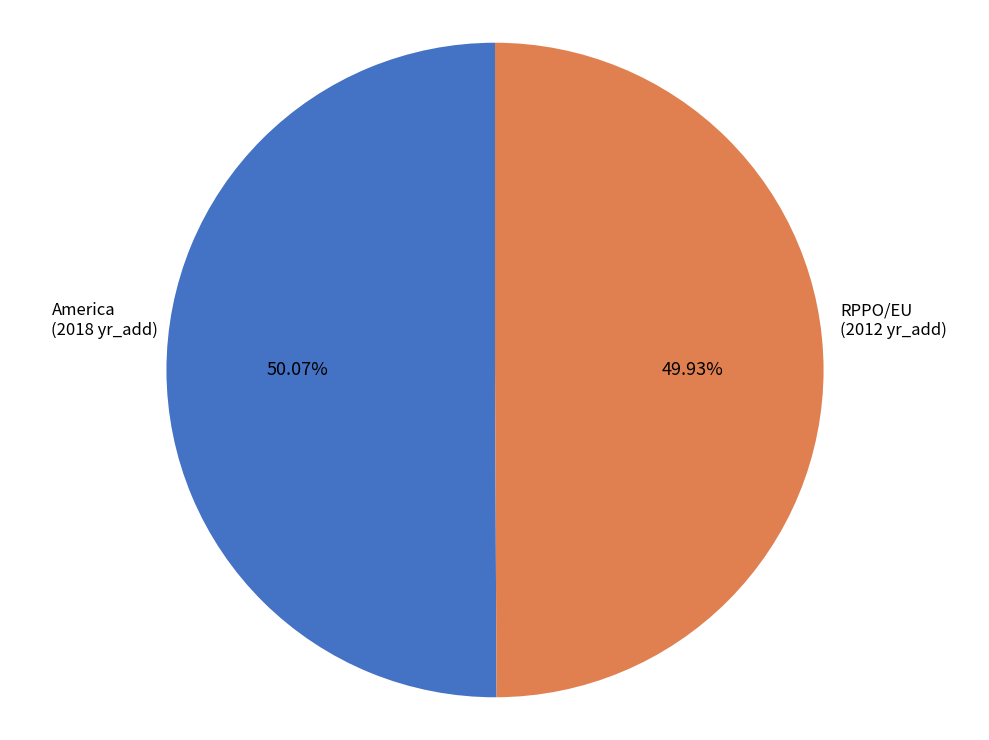

What portion of the pie excludes RPPO/EU?

50.1%